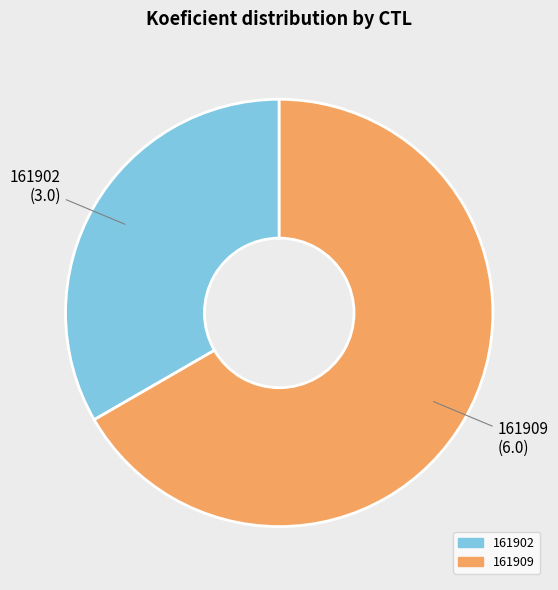

Count the number of slices in the pie.

2